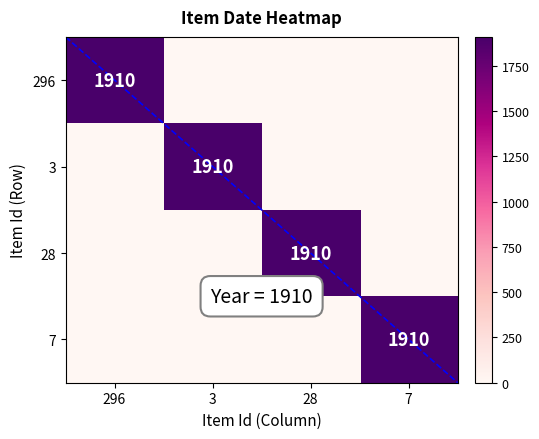

Reading right to left, extract all data points from this chart.

296: 7=0	28=0	3=0	296=1910
3: 7=0	28=0	3=1910	296=0
28: 7=0	28=1910	3=0	296=0
7: 7=1910	28=0	3=0	296=0